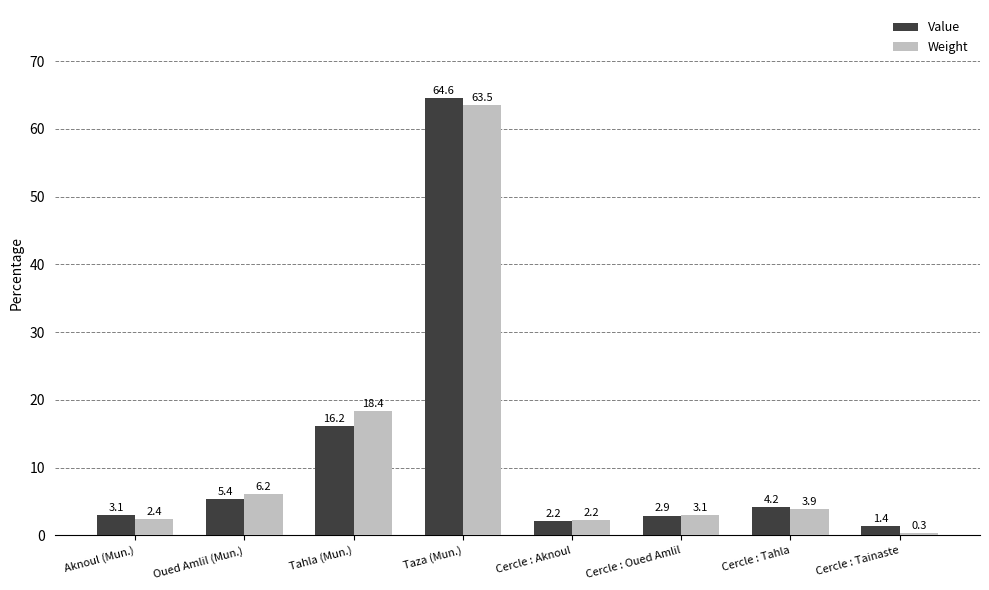

True or false: Weight has a value of 6.2 at Oued Amlil (Mun.).

True